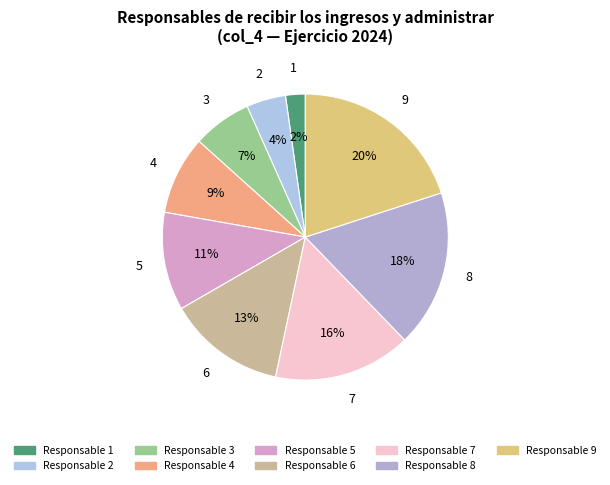

Count the number of slices in the pie.

9